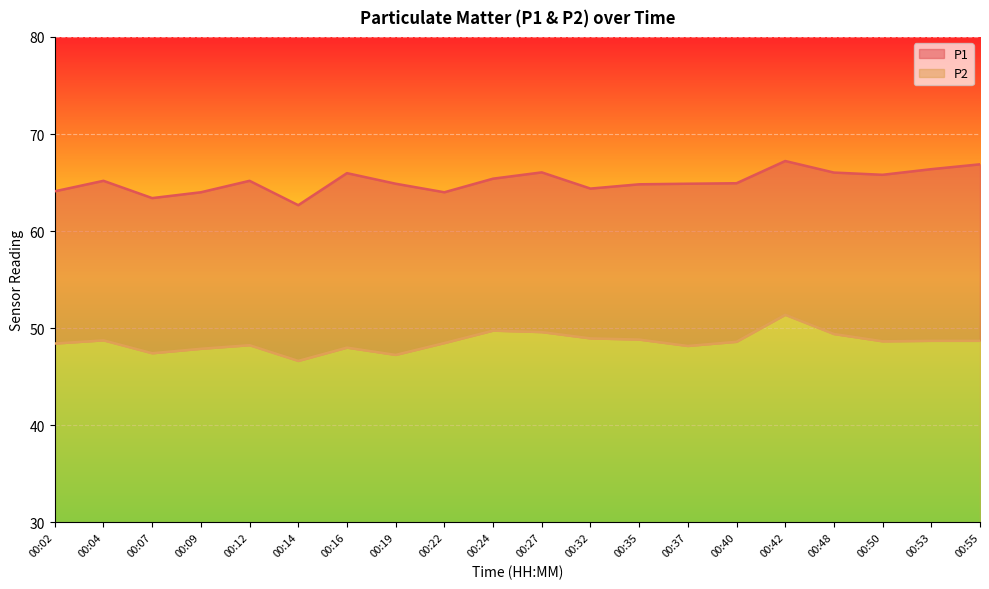

True or false: P1 has a value of 65.4 at 00:24.

True